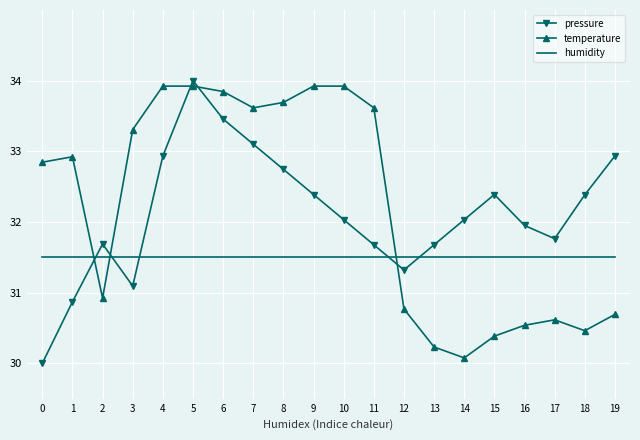

What is the difference between the maximum and minimum values in the pressure series?

4.0